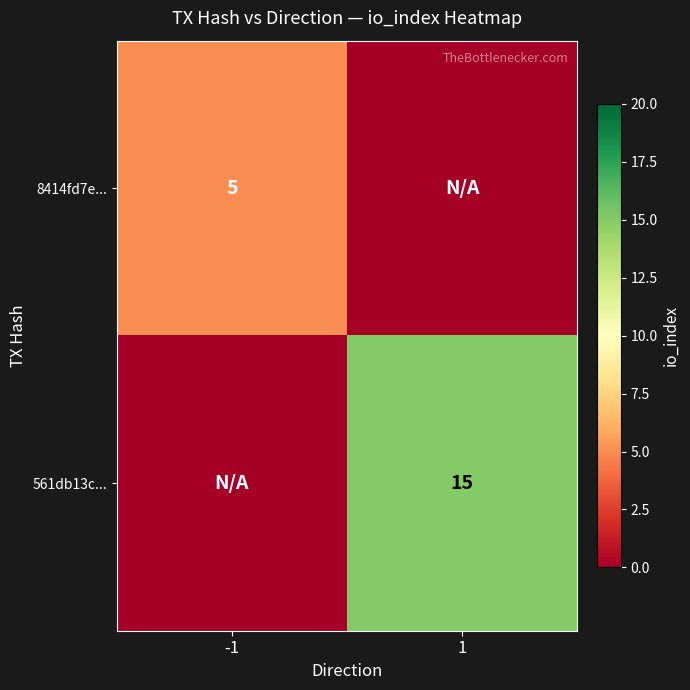

Is it true that 561db13c... equals 27 at 1?

False